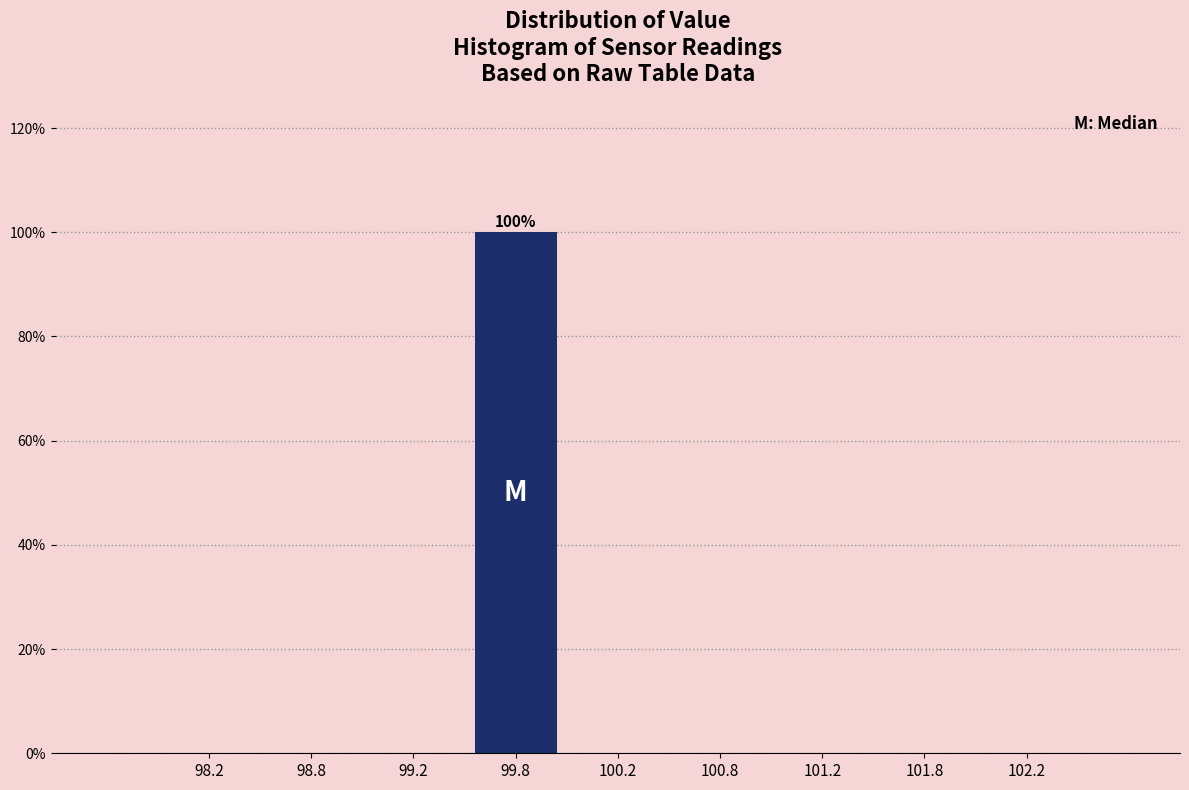

Over which range of the x-axis is the bar tallest?

99.5 to 100.0